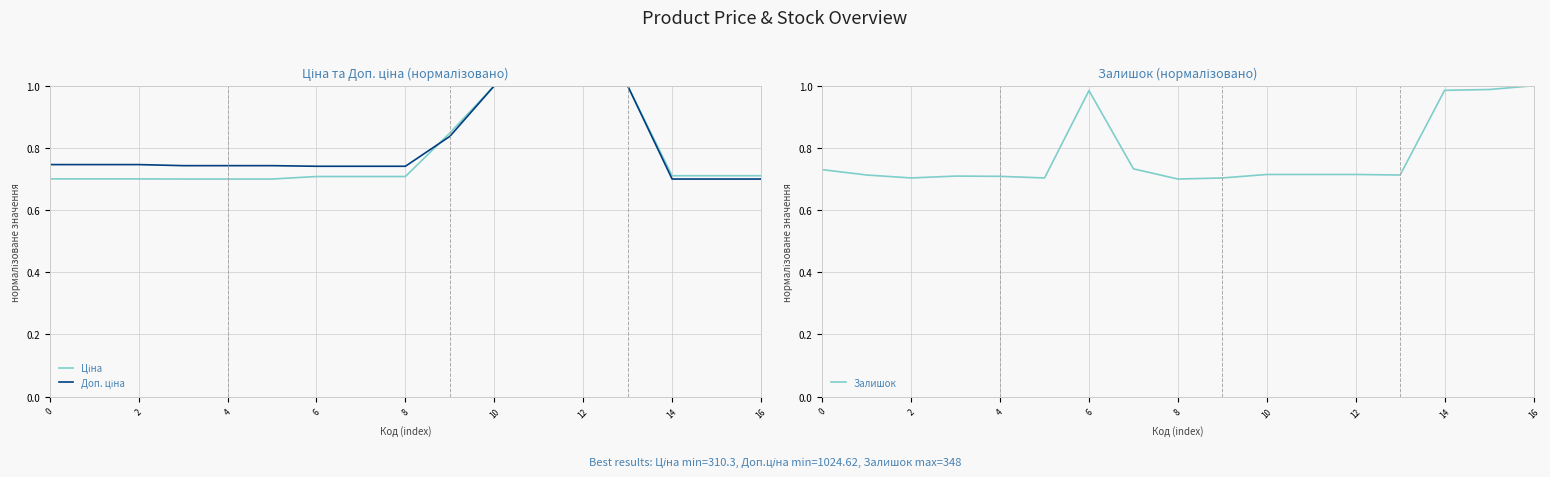

Is it true that Залишок equals 0.7 at 4?

True